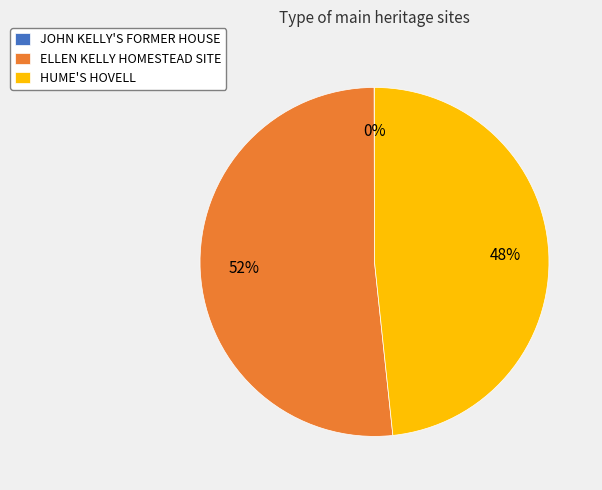

To the nearest percent, what percentage of the pie is HUME'S HOVELL?

48%